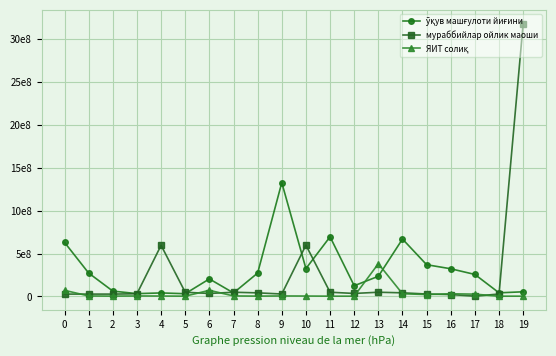

At which label is мураббийлар ойлик маоши closest to 1591046487?

10